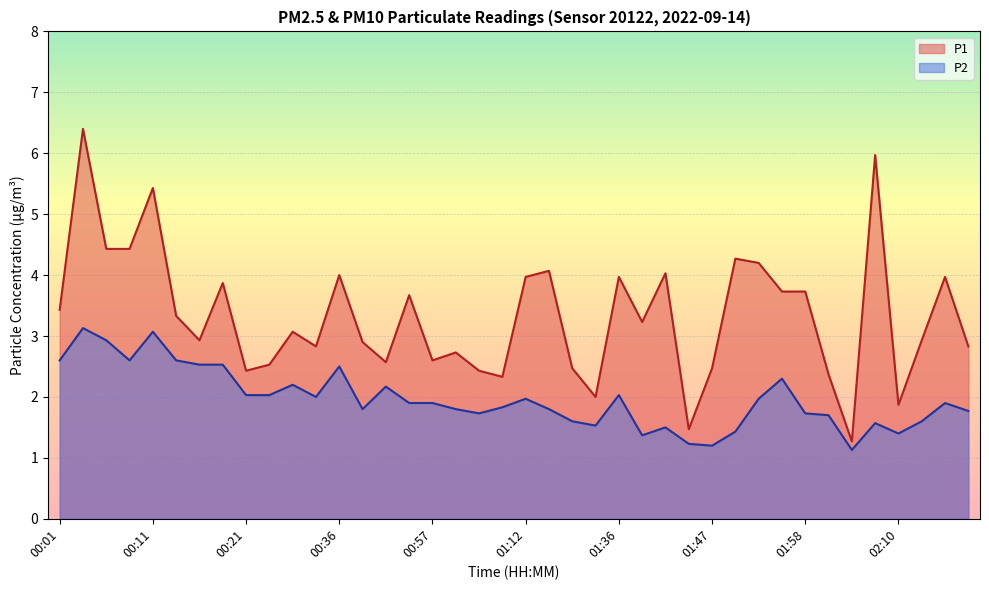

What is the spread (max minus min) of values at 01:44?

0.2